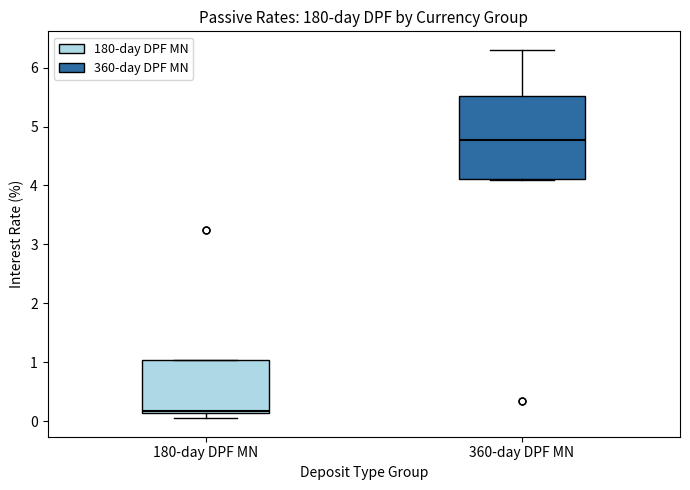

Where is the upper edge of the box for 180-day DPF MN on the y-axis? The values are not printed on the chart, so give them approximately, as read against the axis.

1.0